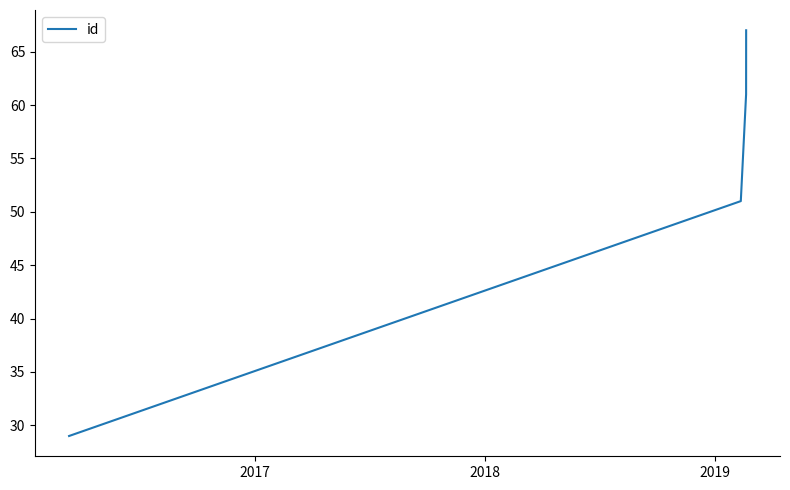

What is the smallest value displayed?

29